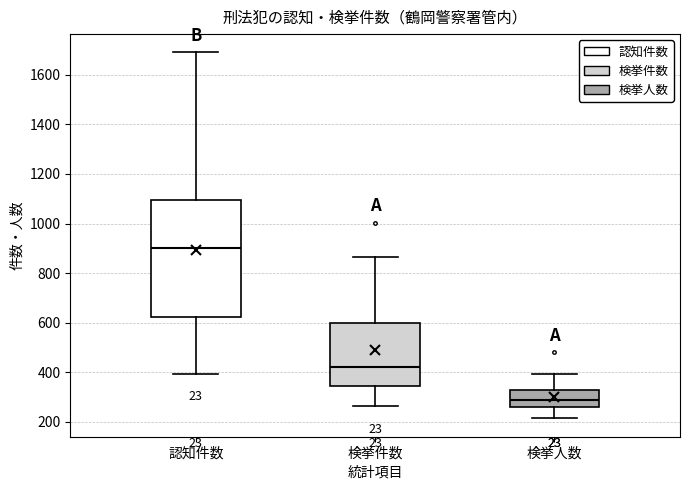

Reading left to right, transcribe this box plot: for each box, give where its median line is, the range the box spans, and where its two whiskers end, as read against the y-axis. The values are not printed on the chart, so give them approximately, as read against the axis.

認知件数: median 900, box 620 to 1100, whiskers 400 to 1700
検挙件数: median 420, box 340 to 600, whiskers 260 to 860
検挙人数: median 300, box 260 to 320, whiskers 220 to 400